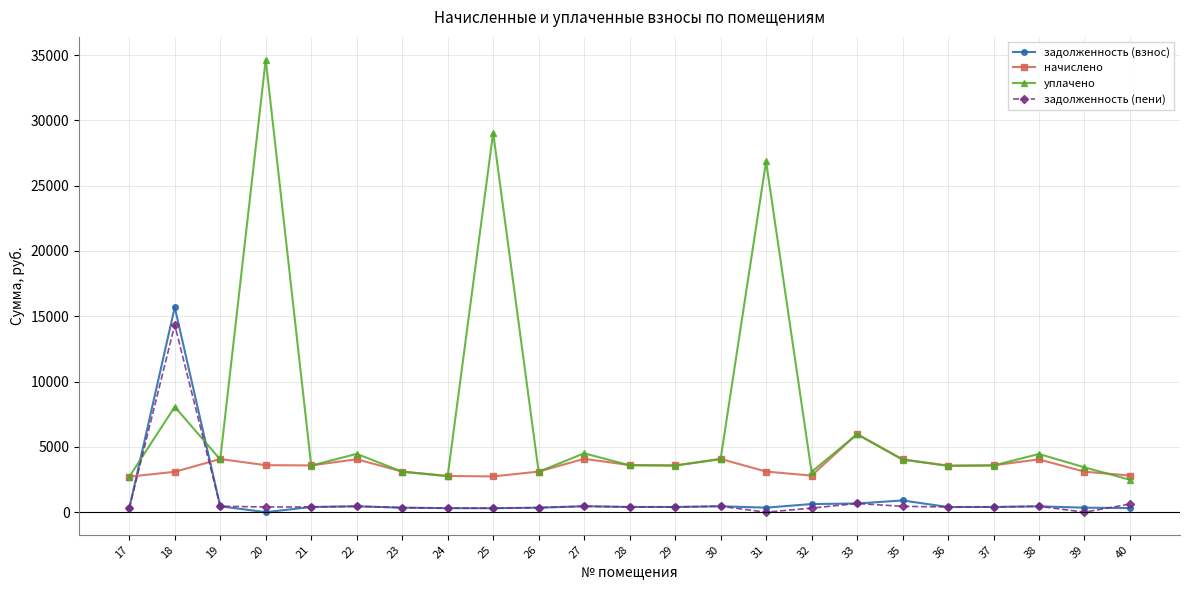

What is the difference between the maximum and minimum values in the начислено series?

3269.0